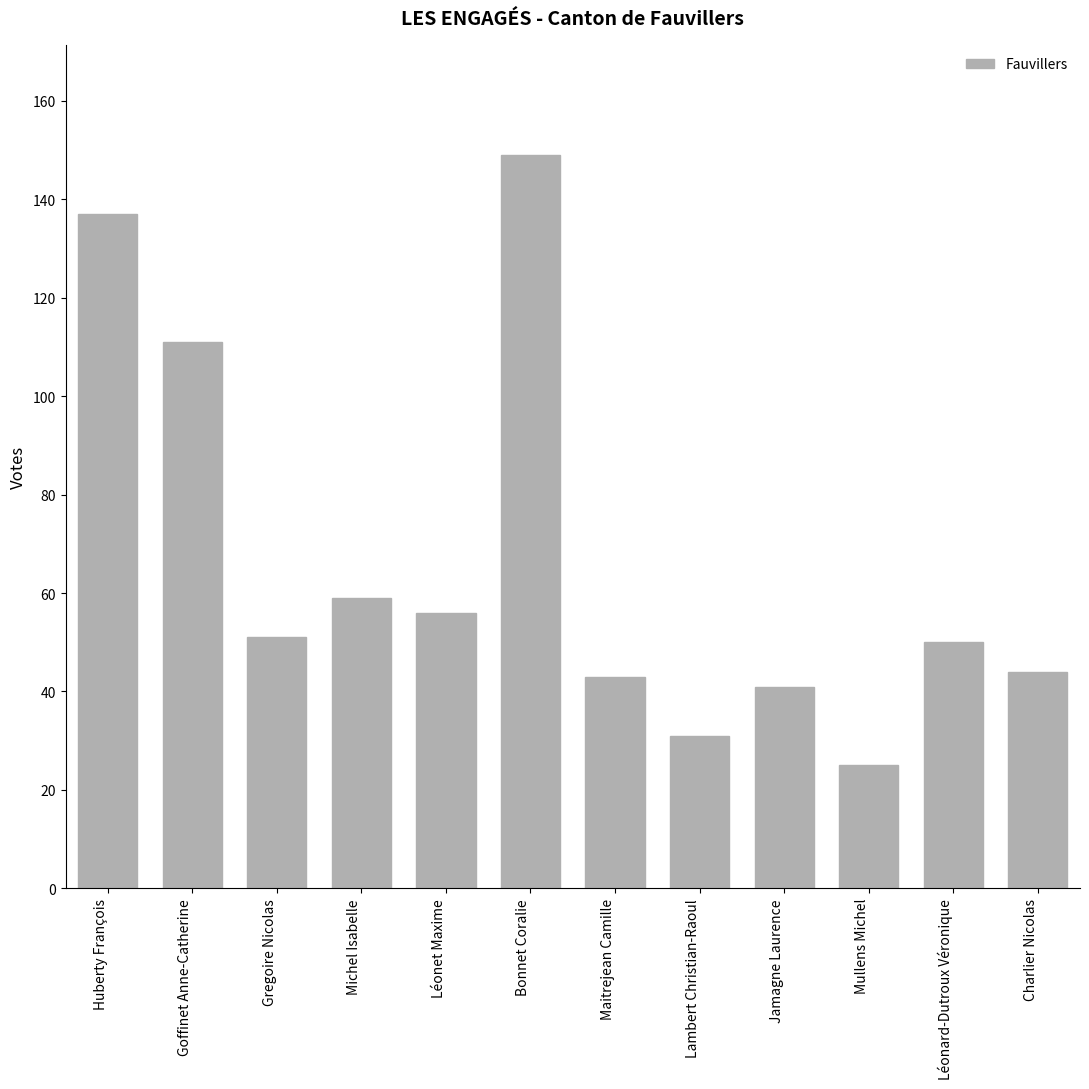

Are the bars grouped side by side (vs. stacked)?

No